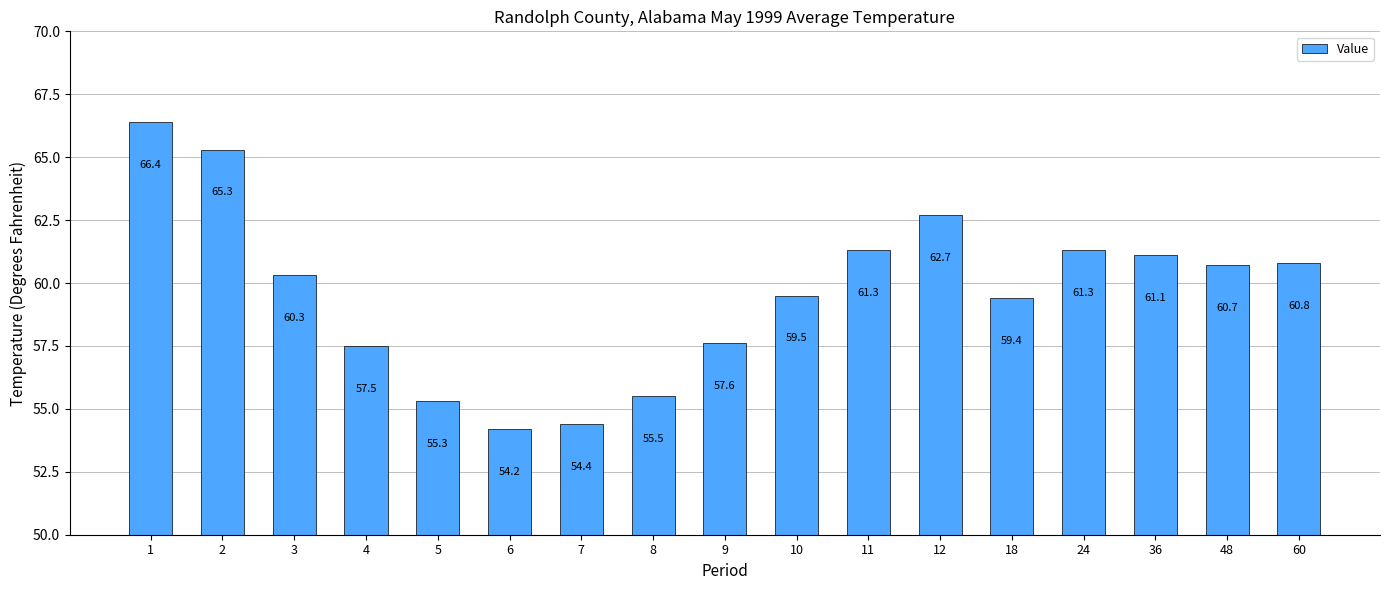

What is the sum of the values at 4 and 9?

115.1